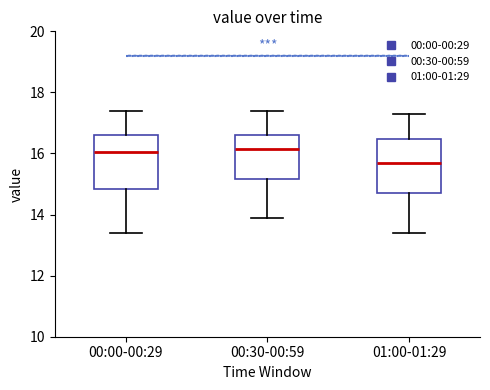

Where is the lower edge of the box for 01:00-01:29 on the y-axis? The values are not printed on the chart, so give them approximately, as read against the axis.

14.8